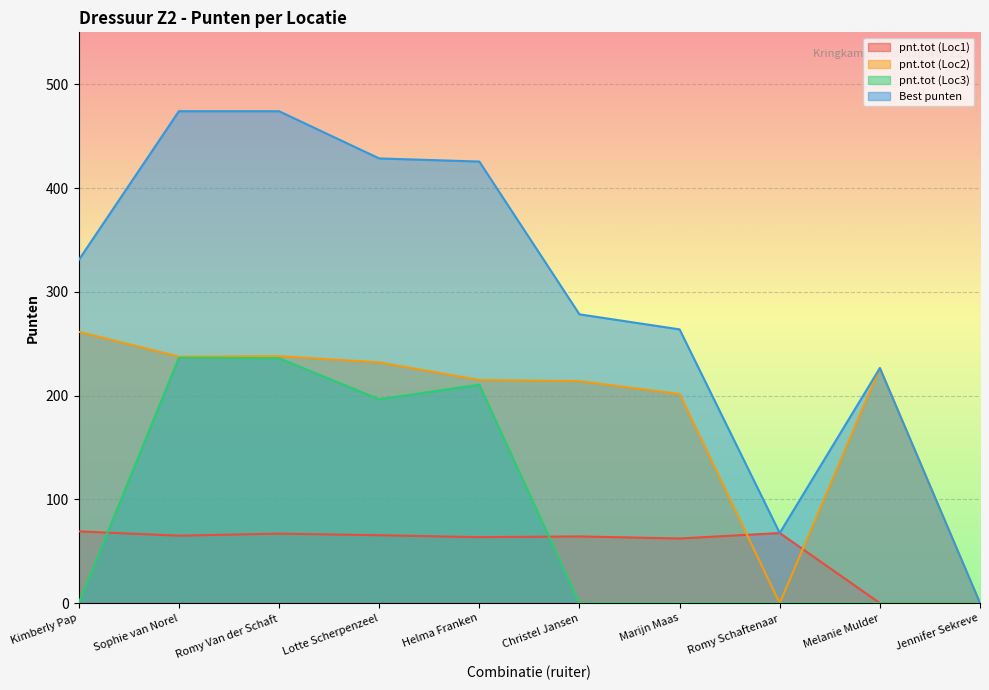

Which series has the largest range (max minus min)?

Best punten